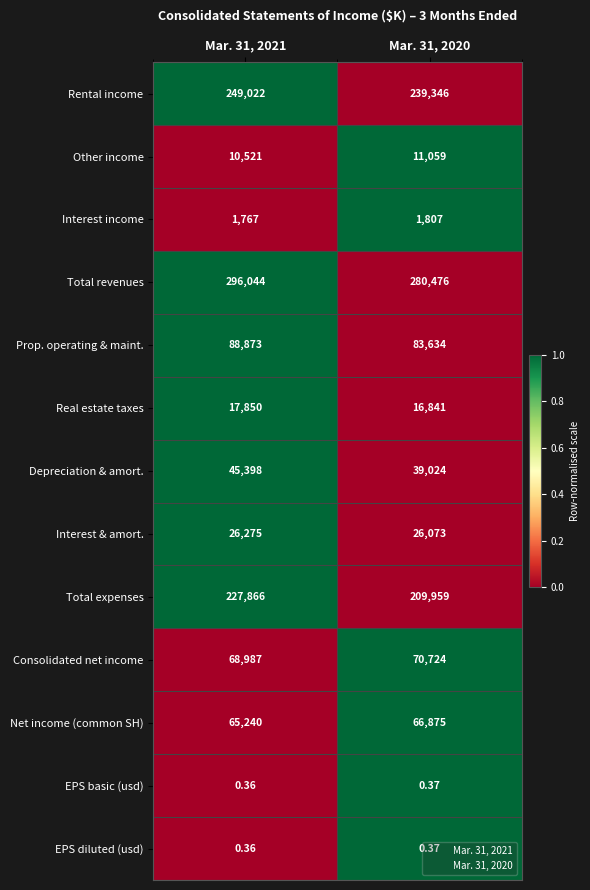

Which series has the largest range (max minus min)?

Total expenses